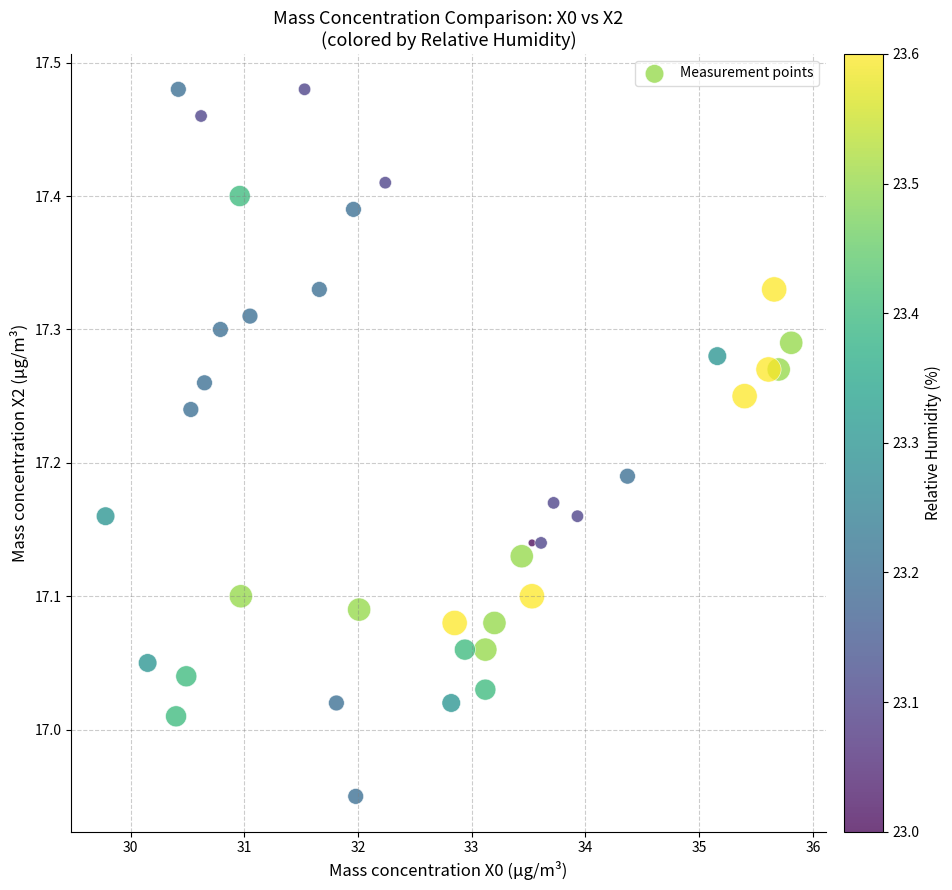

What is the range of Y values (max minus min)?

0.5